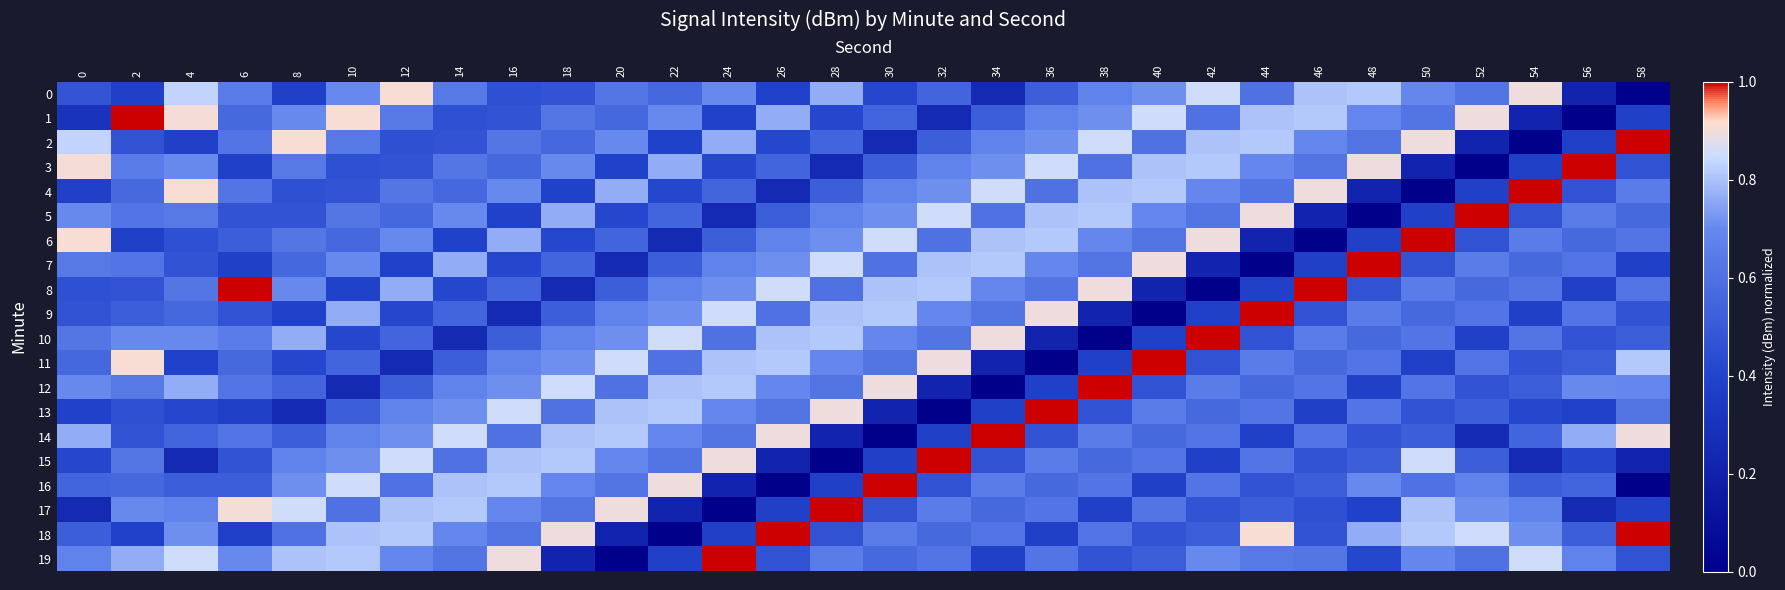

Count the number of data series in this chart.

20